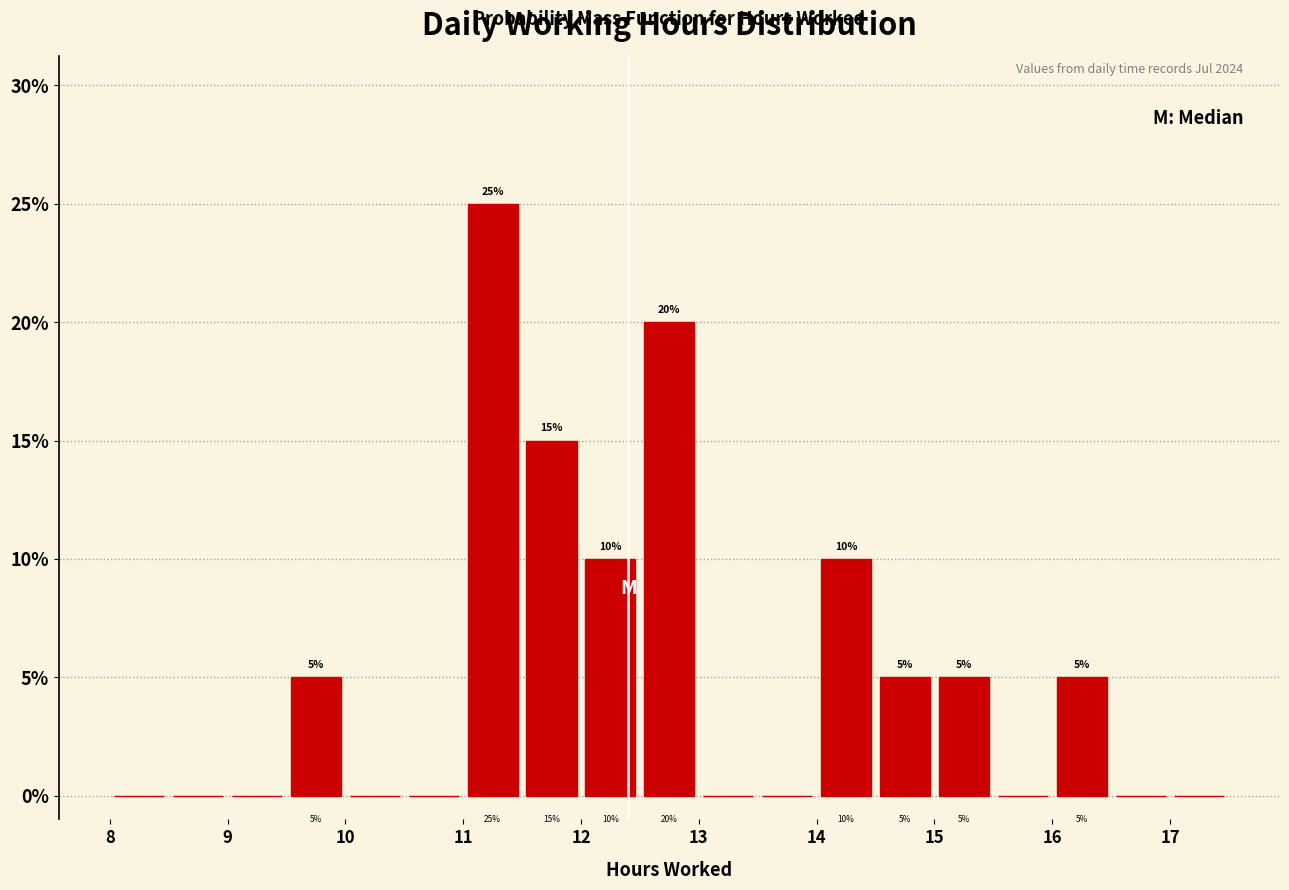

Over which range of the x-axis is the bar tallest?

11.0 to 11.5